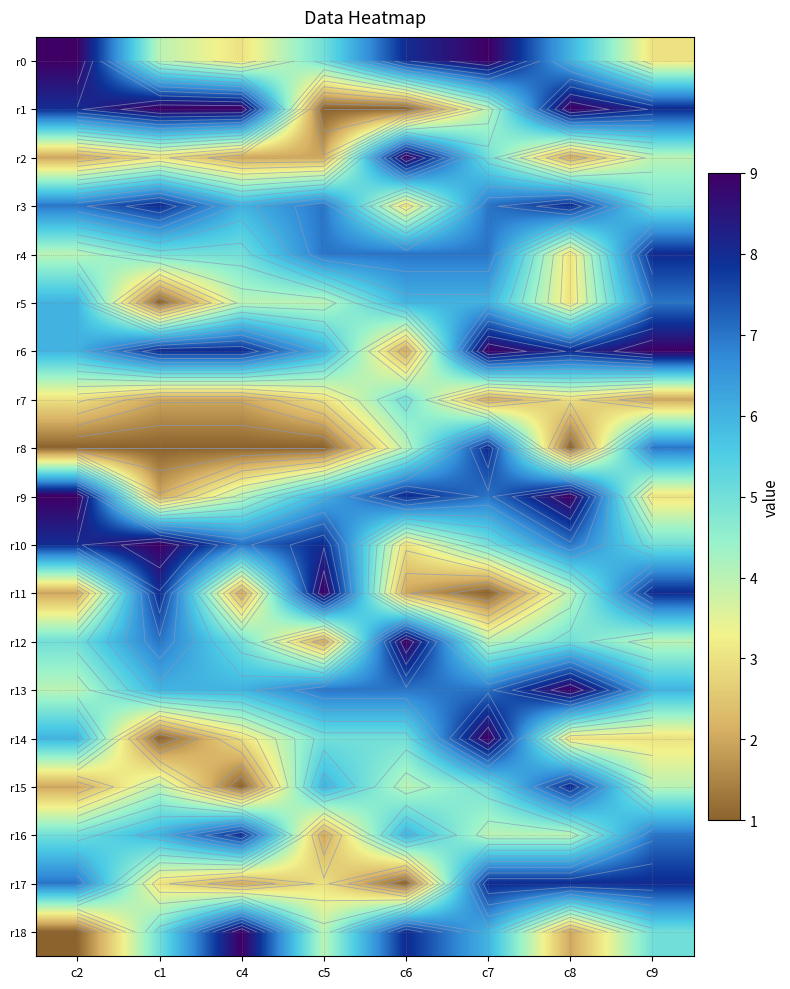

At which category does the chart reach its minimum across all series?

c5